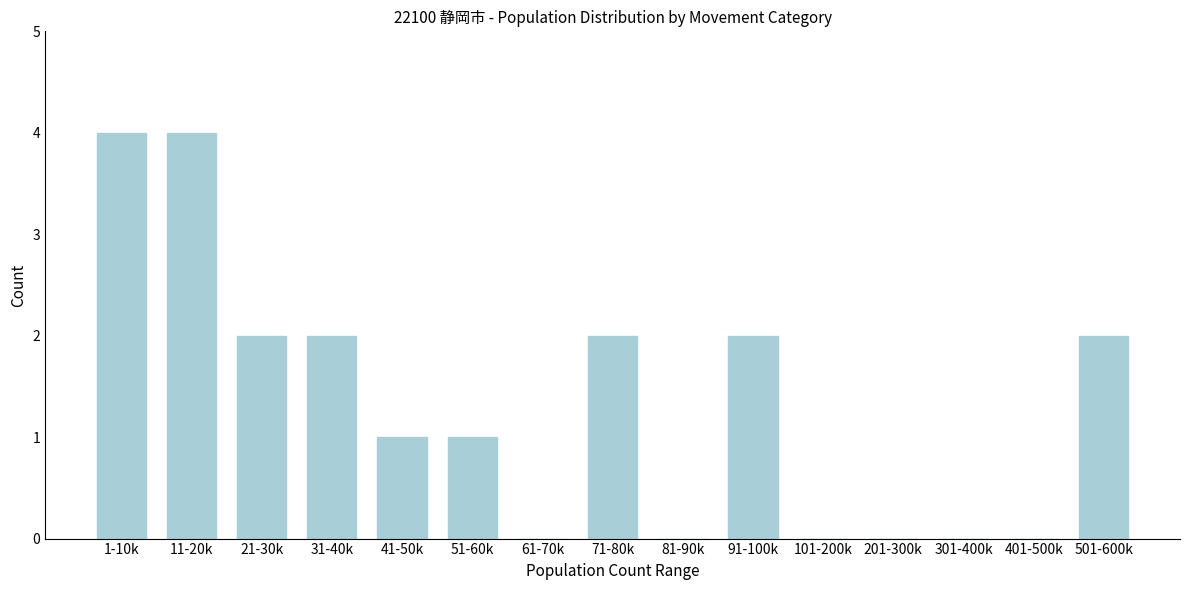

Reading left to right, list all the values displayed in this chart.

1-10k=4	11-20k=4	21-30k=2	31-40k=2	41-50k=1	51-60k=1	61-70k=0	71-80k=2	81-90k=0	91-100k=2	101-200k=0	201-300k=0	301-400k=0	401-500k=0	501-600k=2